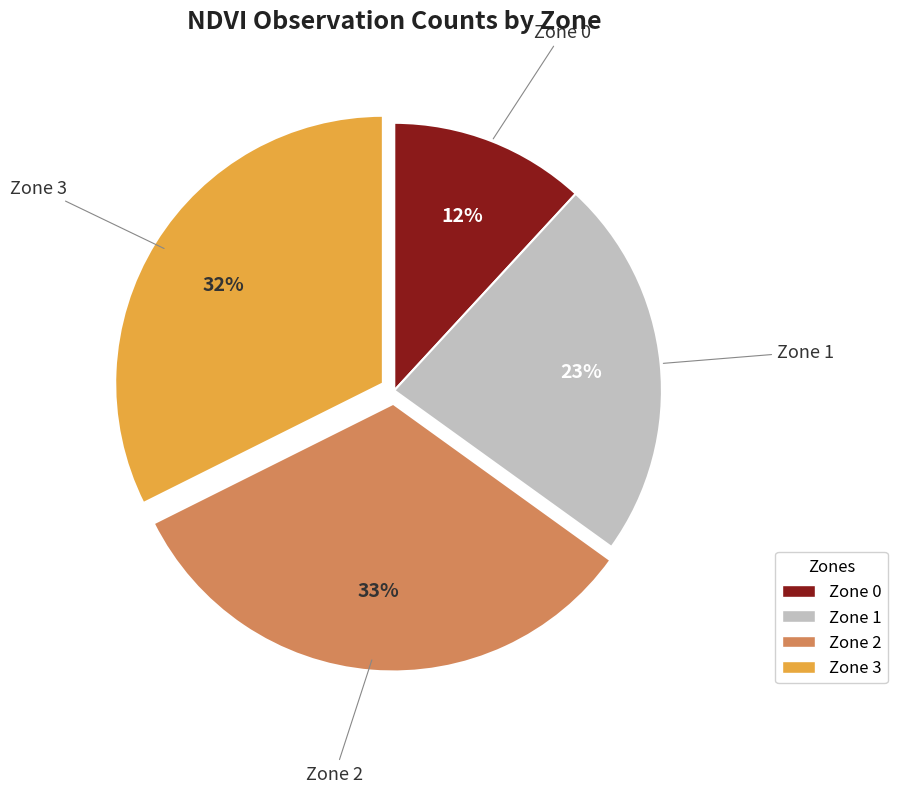

To the nearest percent, what is the average slice percentage?

25%